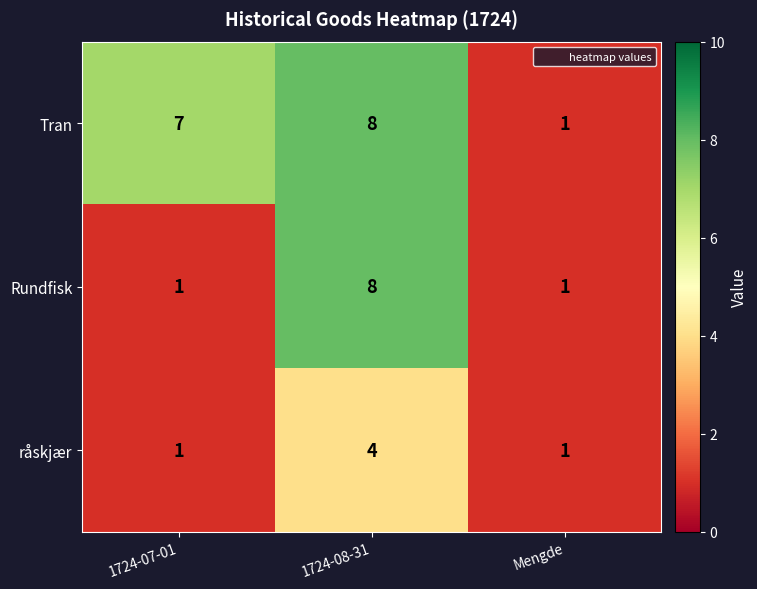

What is the sum of the Tran values at 1724-08-31 and Mengde?

9